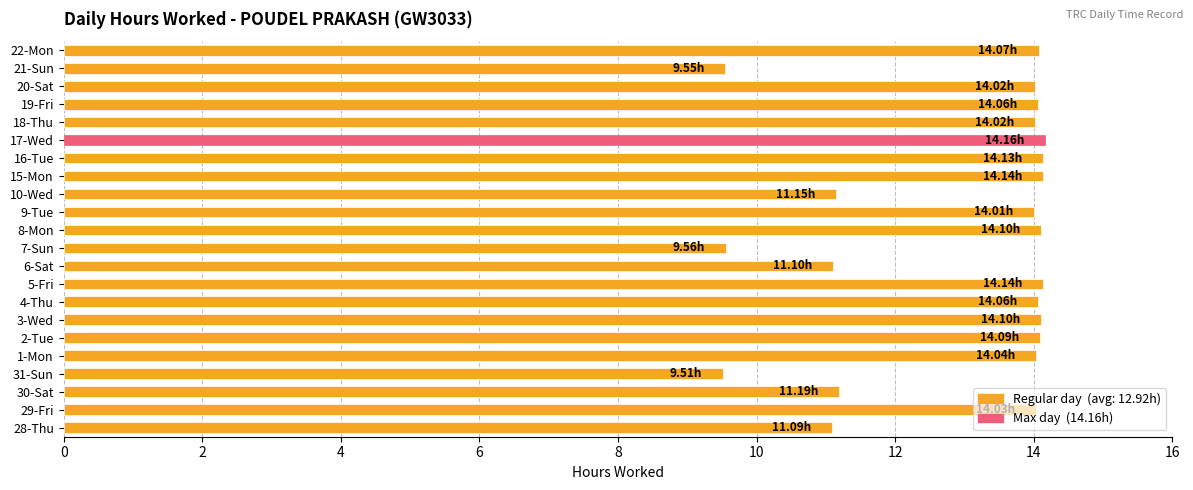

What is the difference between the second highest and second lowest values?

4.6